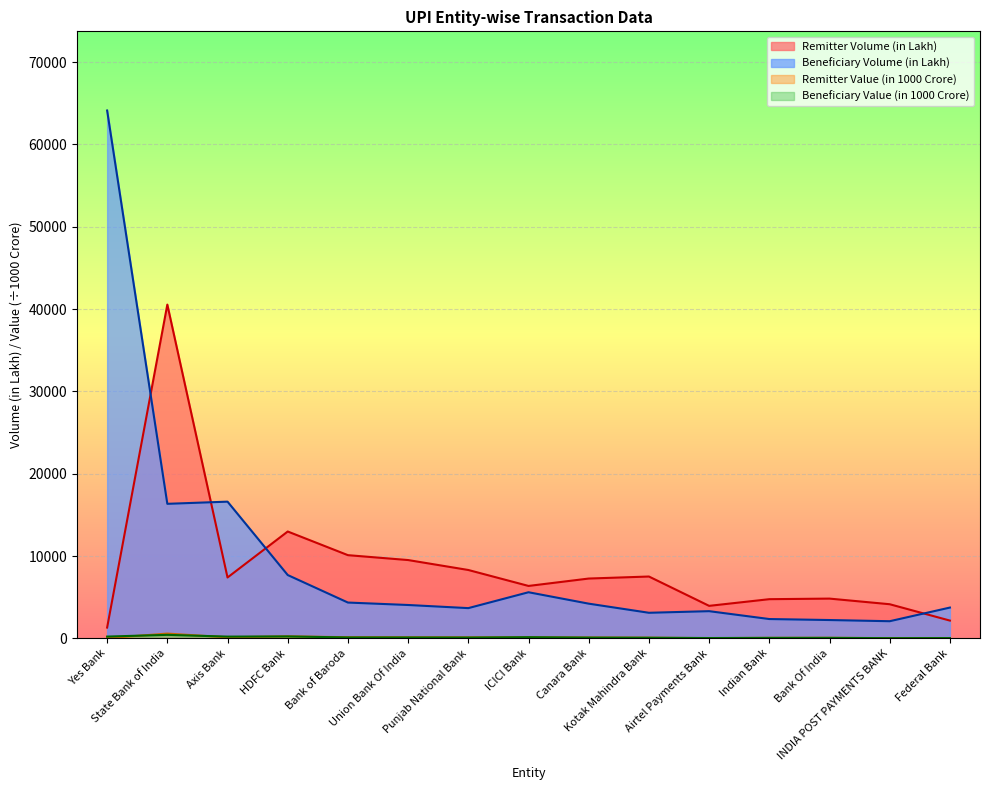

How many lines are shown in the chart?

4